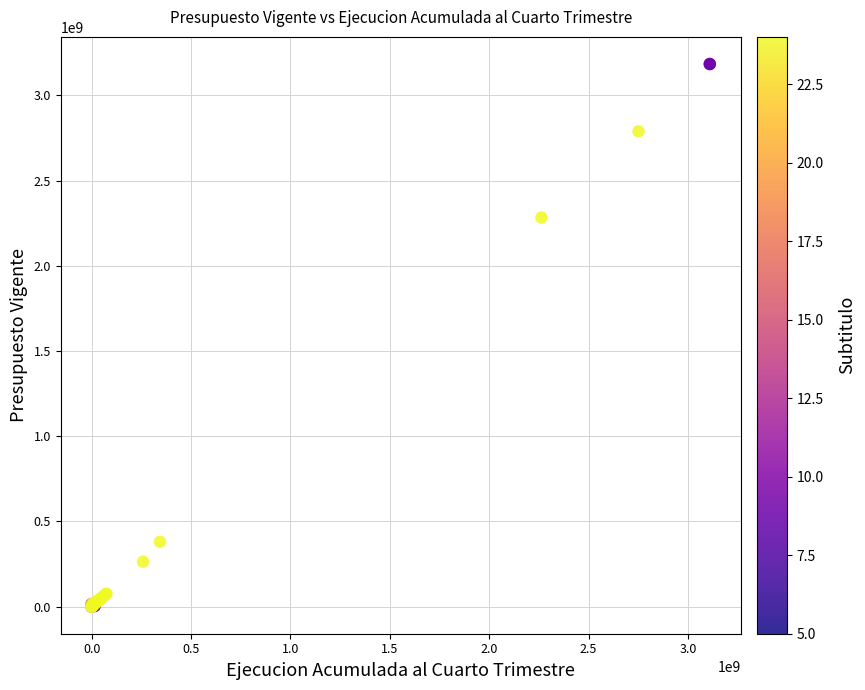

What Y value in the scatter plot is closest to 1591833213?

2282890126